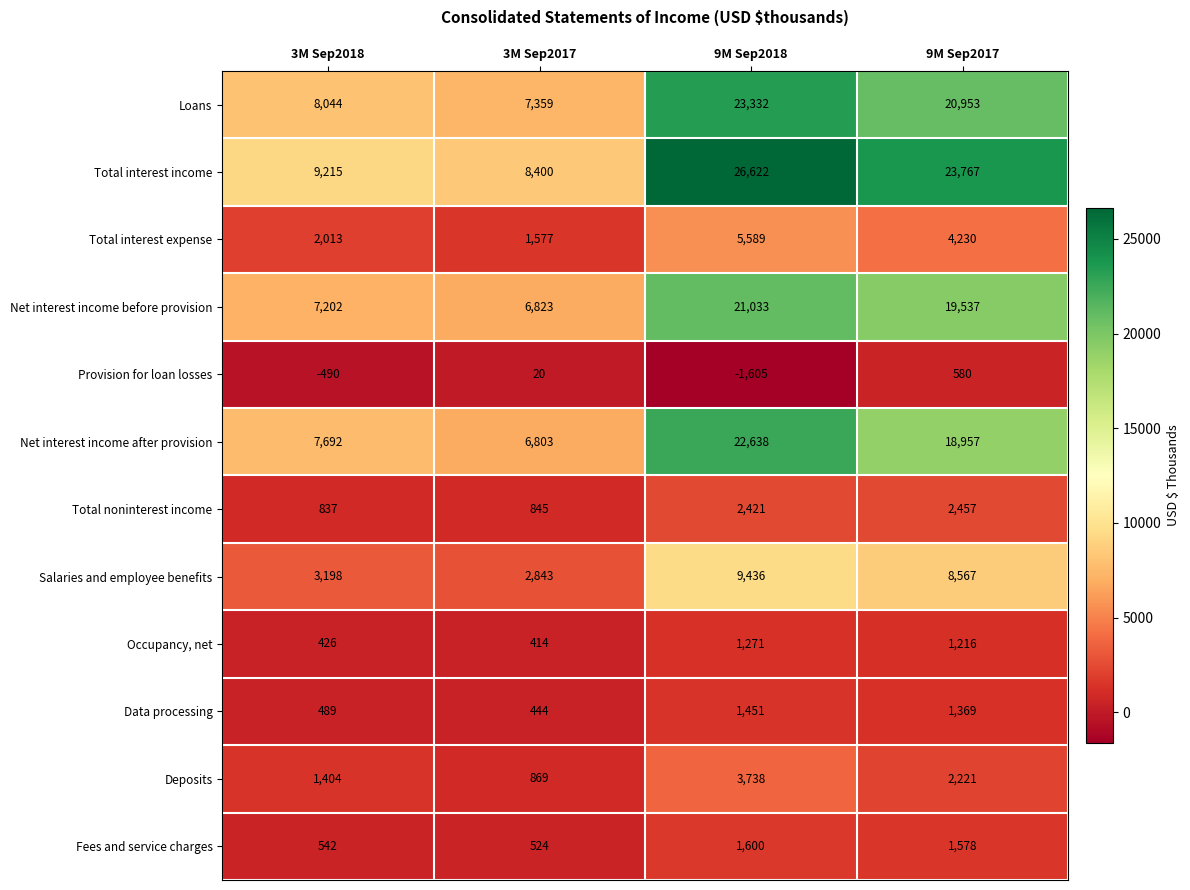

Which series has the widest spread of values?

Total interest income